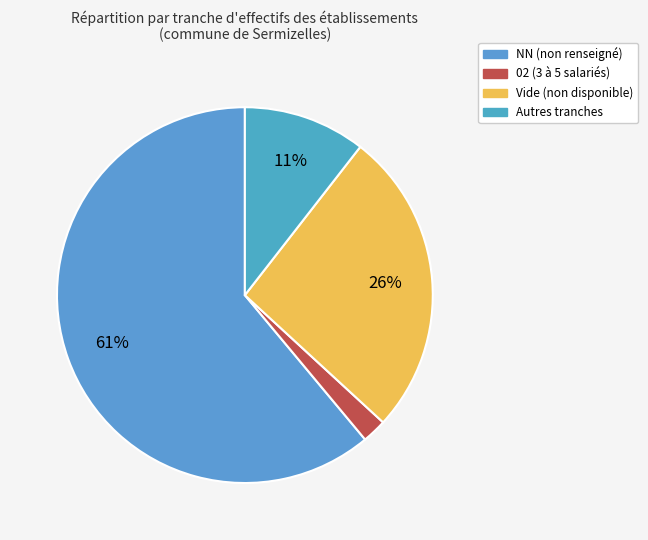

How many slices are in this pie chart?

4